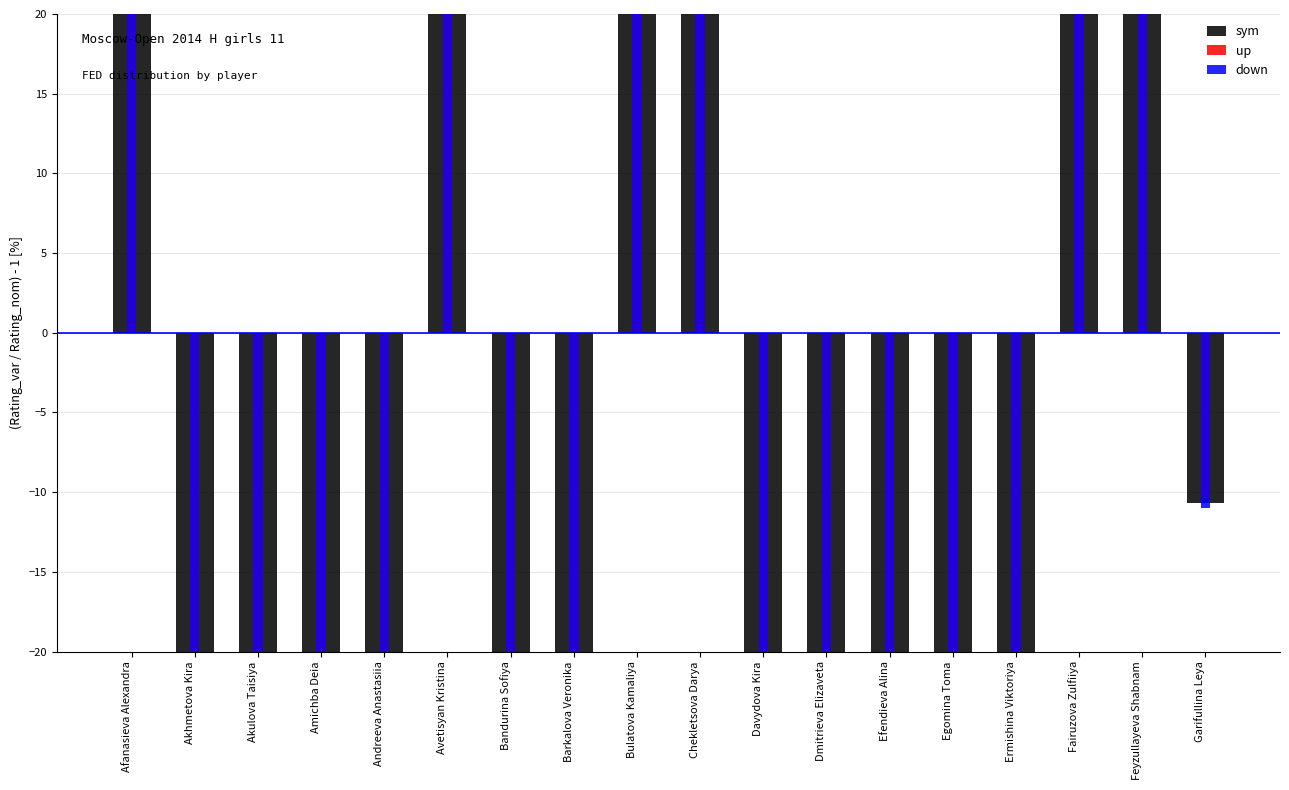

What is the minimum value for down?

-40.8